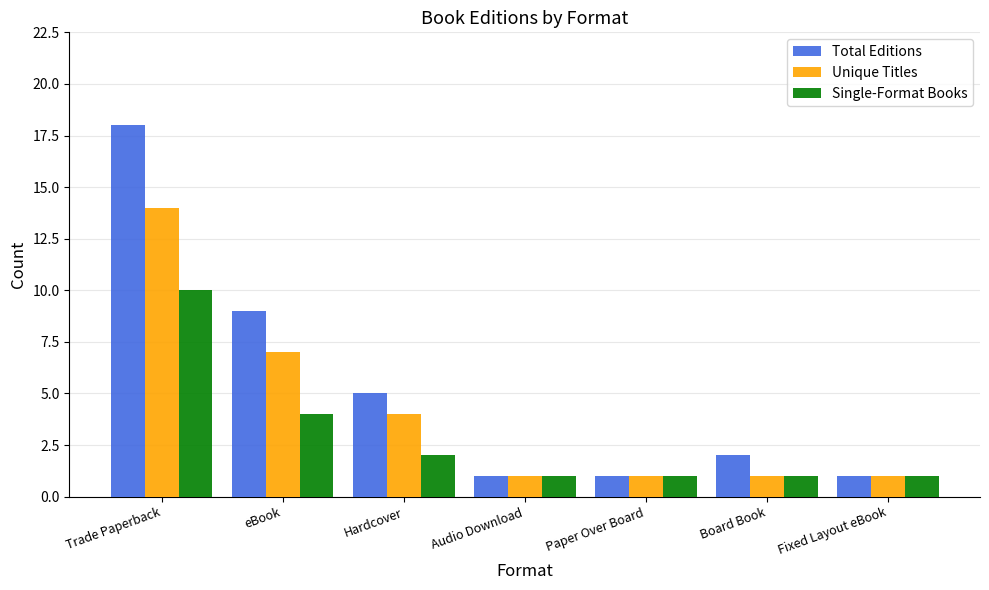

The value of Single-Format Books at Paper Over Board is 1. True or false?

True